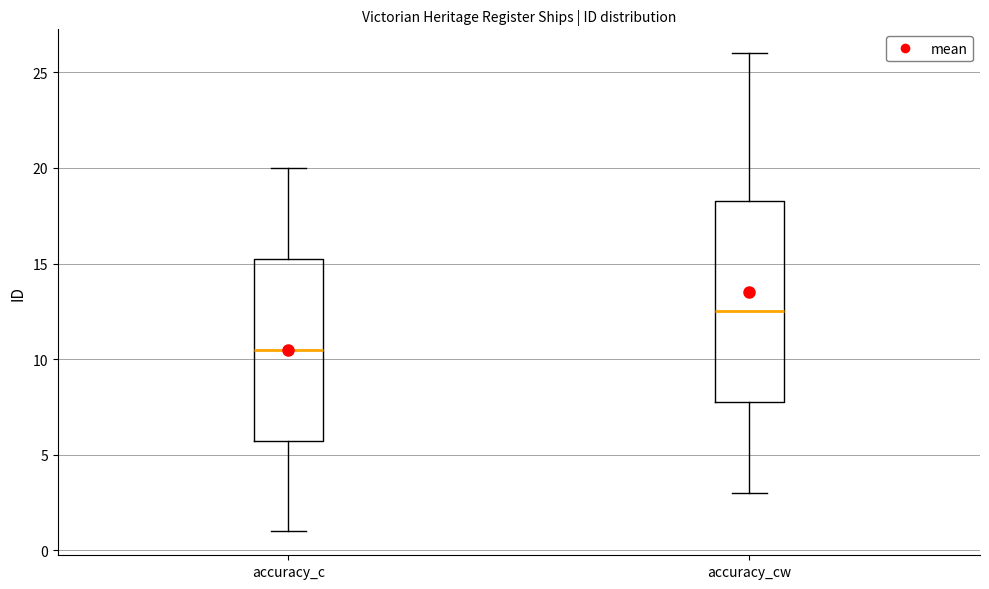

Where does the median line of the box for accuracy_cw sit on the y-axis? The values are not printed on the chart, so give them approximately, as read against the axis.

12.5